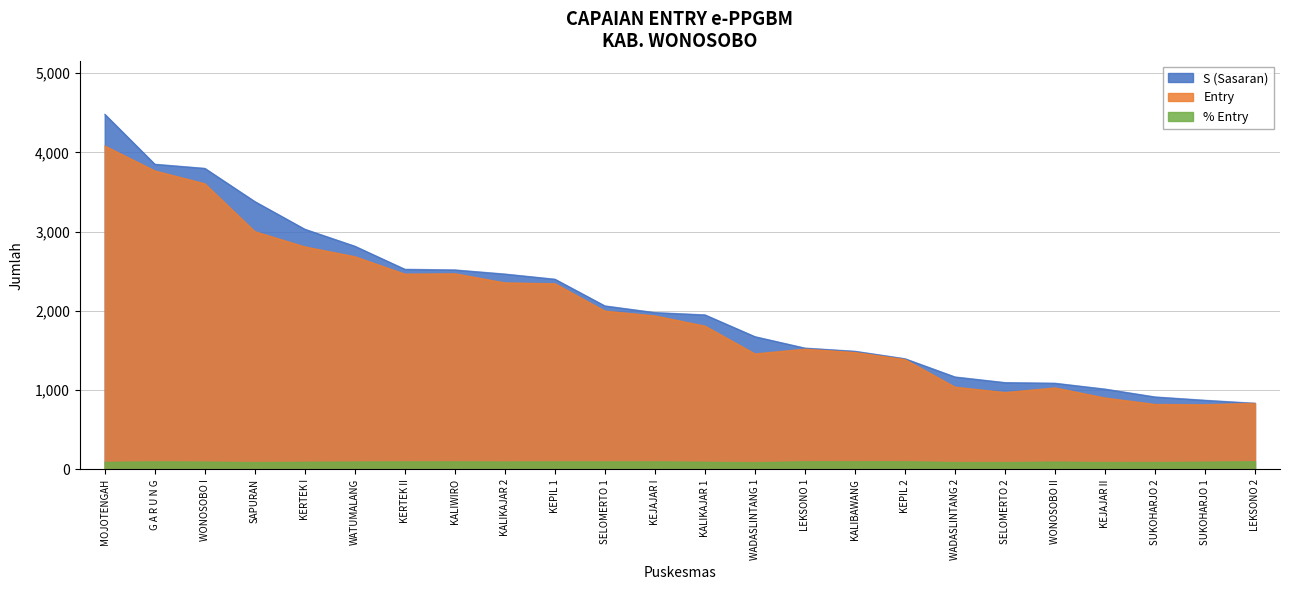

In % Entry, how many points are lower than both neighbors (excluding endpoints)?

7